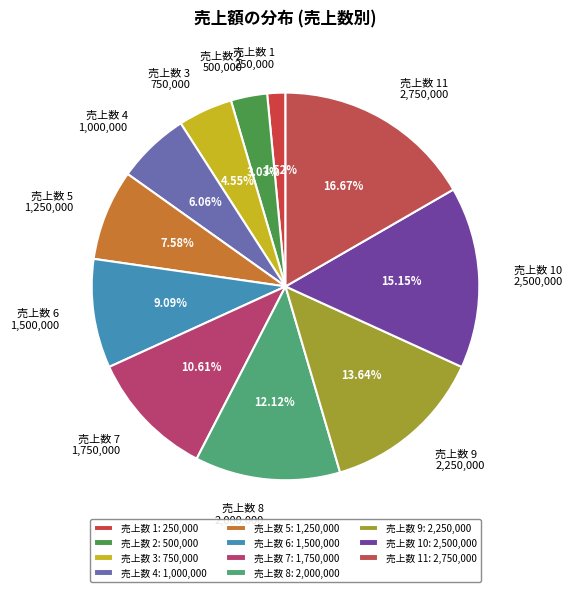

To the nearest percent, what is the average slice percentage?

9%